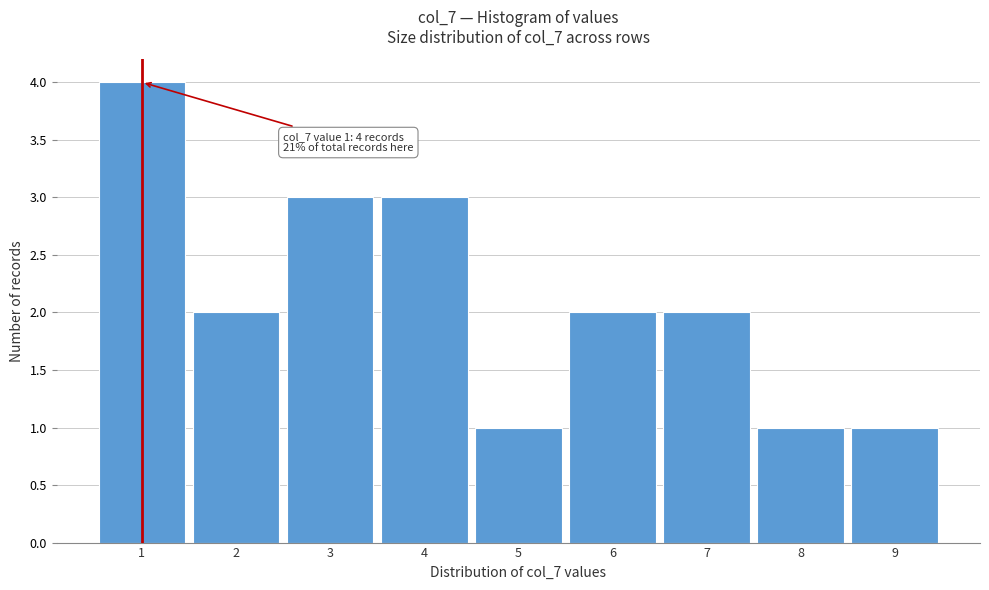

Which range on the x-axis has the tallest bar?

0.5 to 1.5